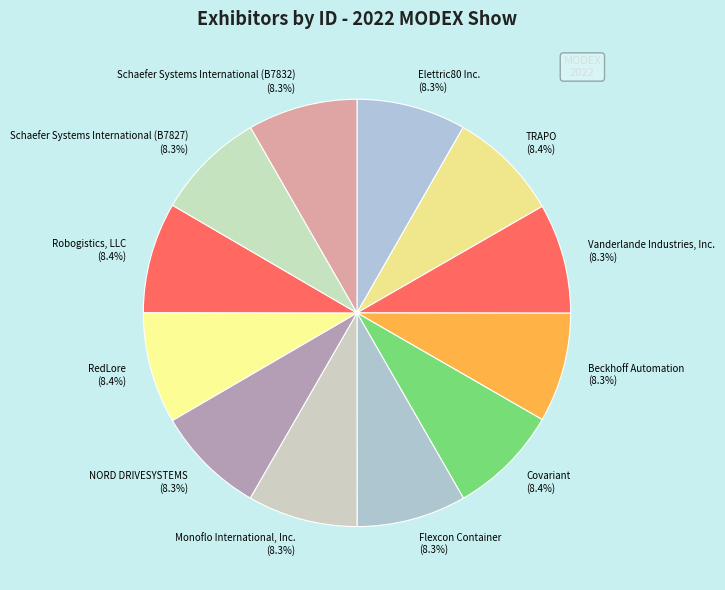

True or false: Flexcon Container accounts for 15% of the total.

False